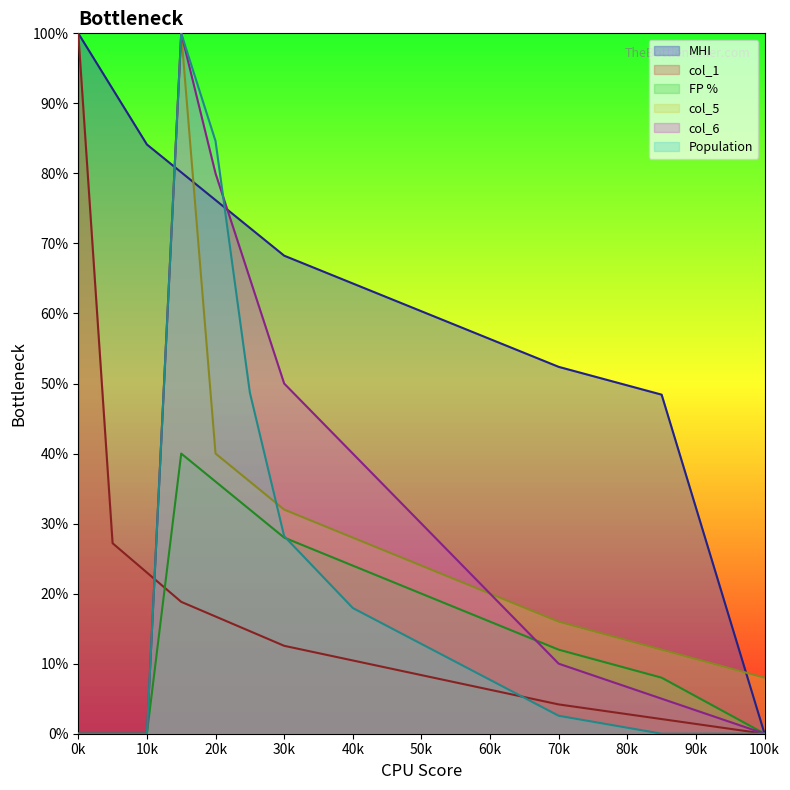

The col_1 series shows 3.6 at 30k. True or false?

False